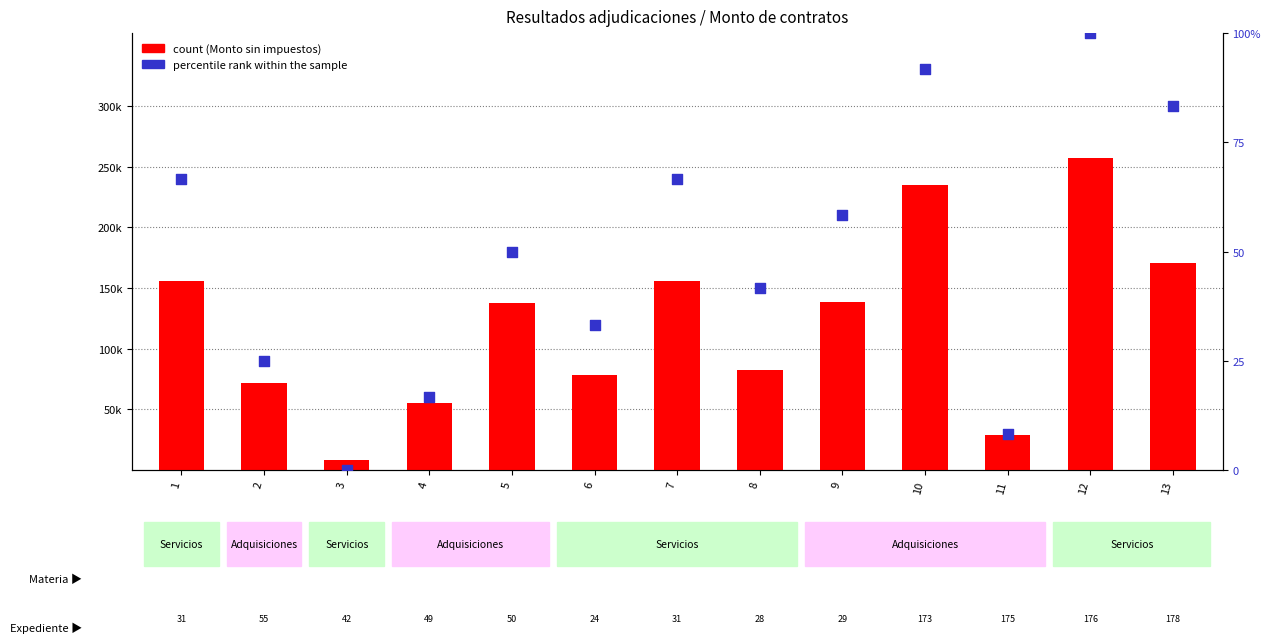

Is the value of percentile rank within the sample at 3 greater than the value of count at 4?

No